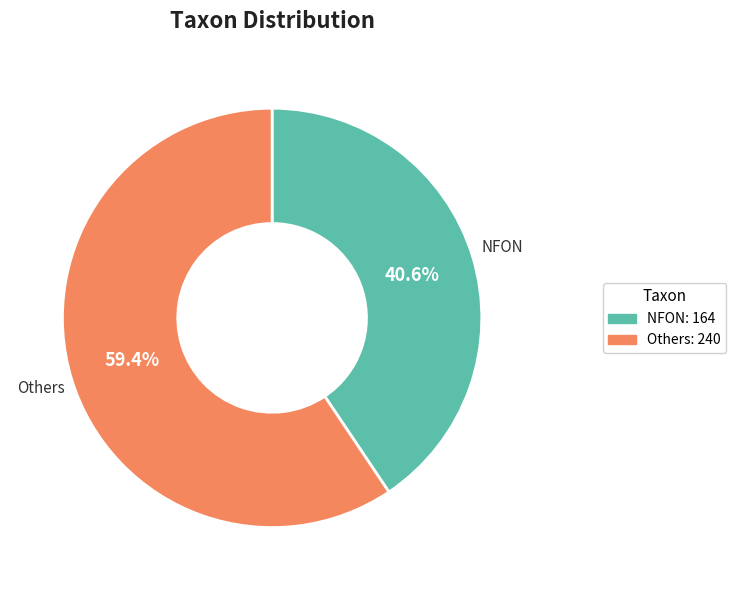

Does any single category account for the majority?

Yes